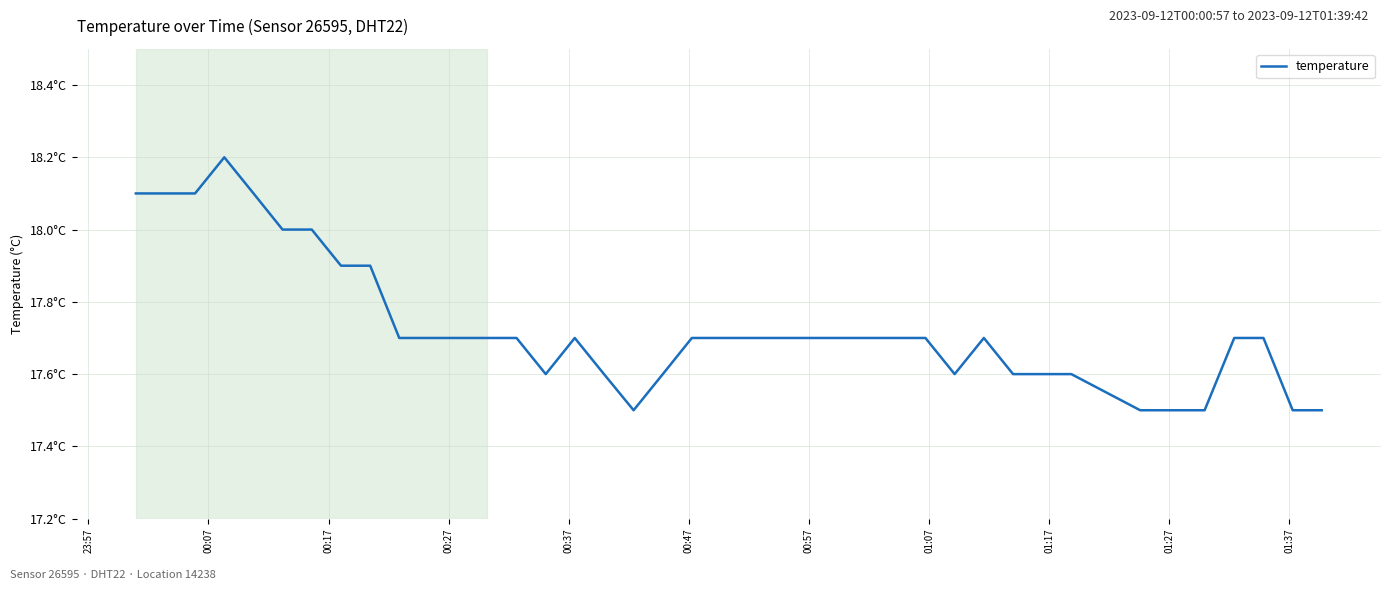

How many values are between 17 and 18?

35